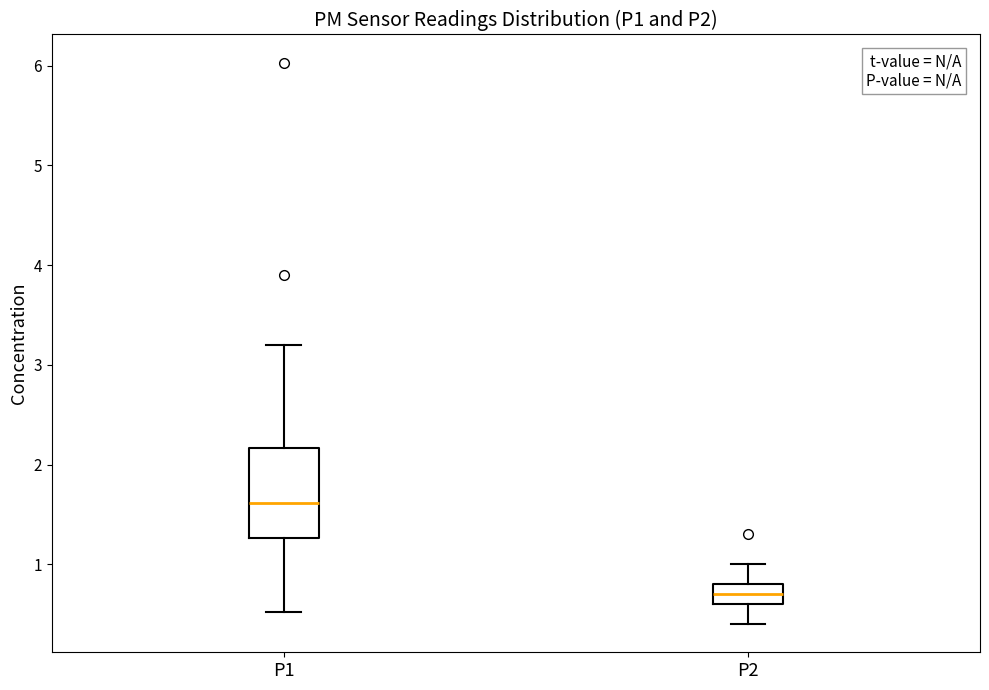

Which box's median line is the highest?

P1